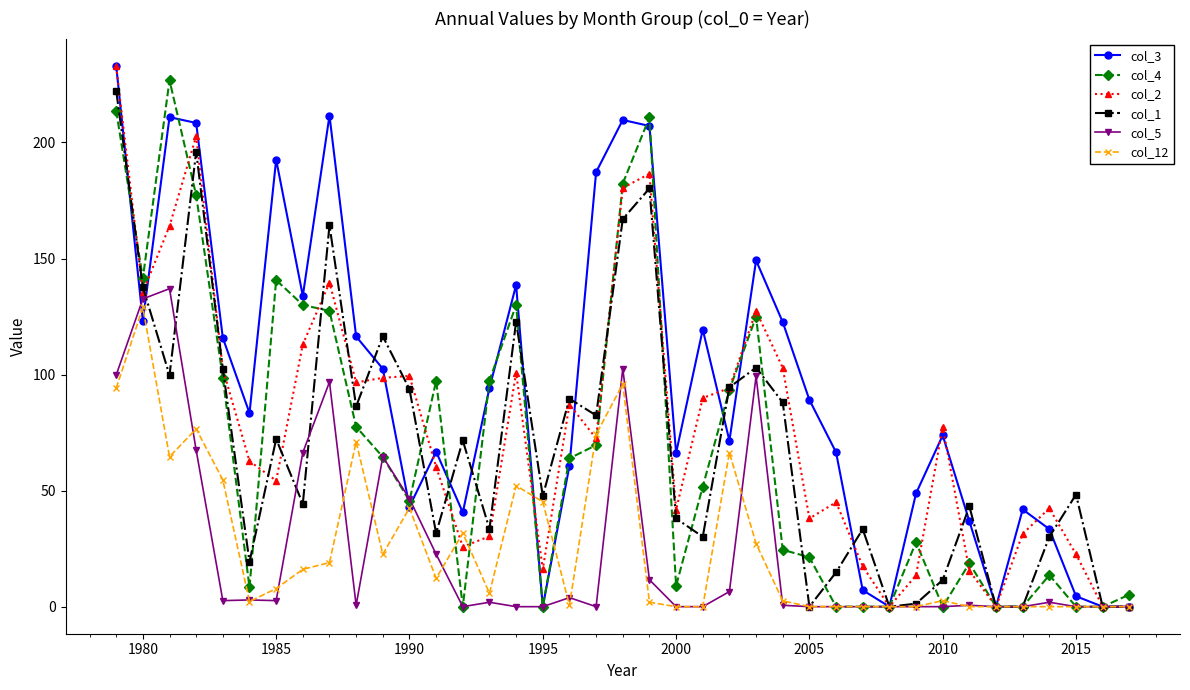

True or false: col_3 has more than 2 points higher than both neighbors.

True